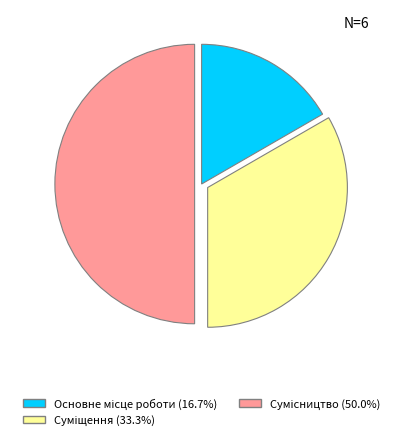

How many slices are in this pie chart?

3